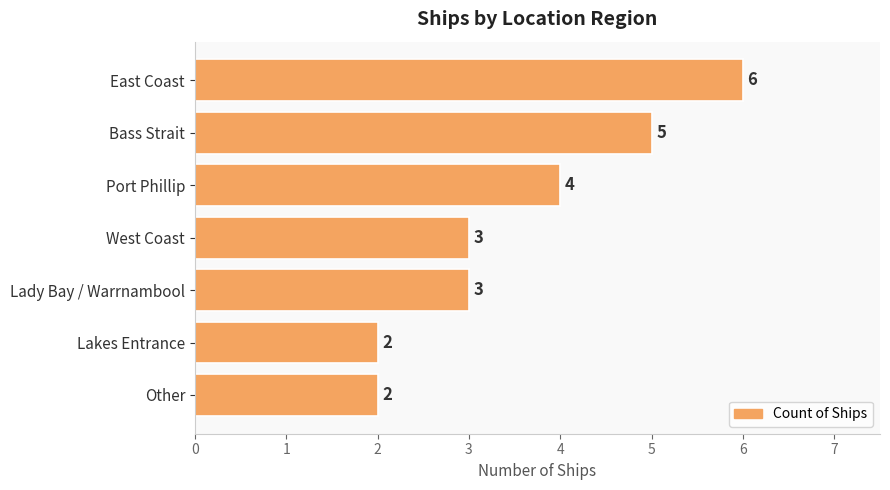

Approximately how many times larger is the value at West Coast compared to Lady Bay / Warrnambool?

1.0